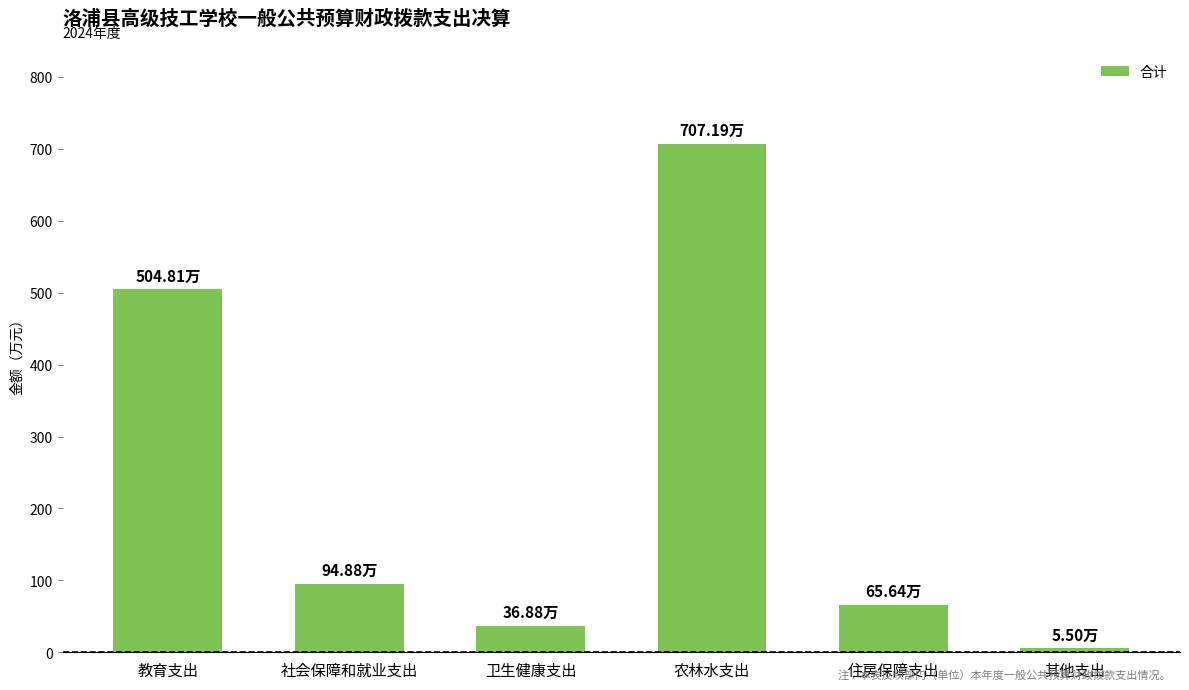

Which has a higher value, 其他支出 or 住房保障支出?

住房保障支出